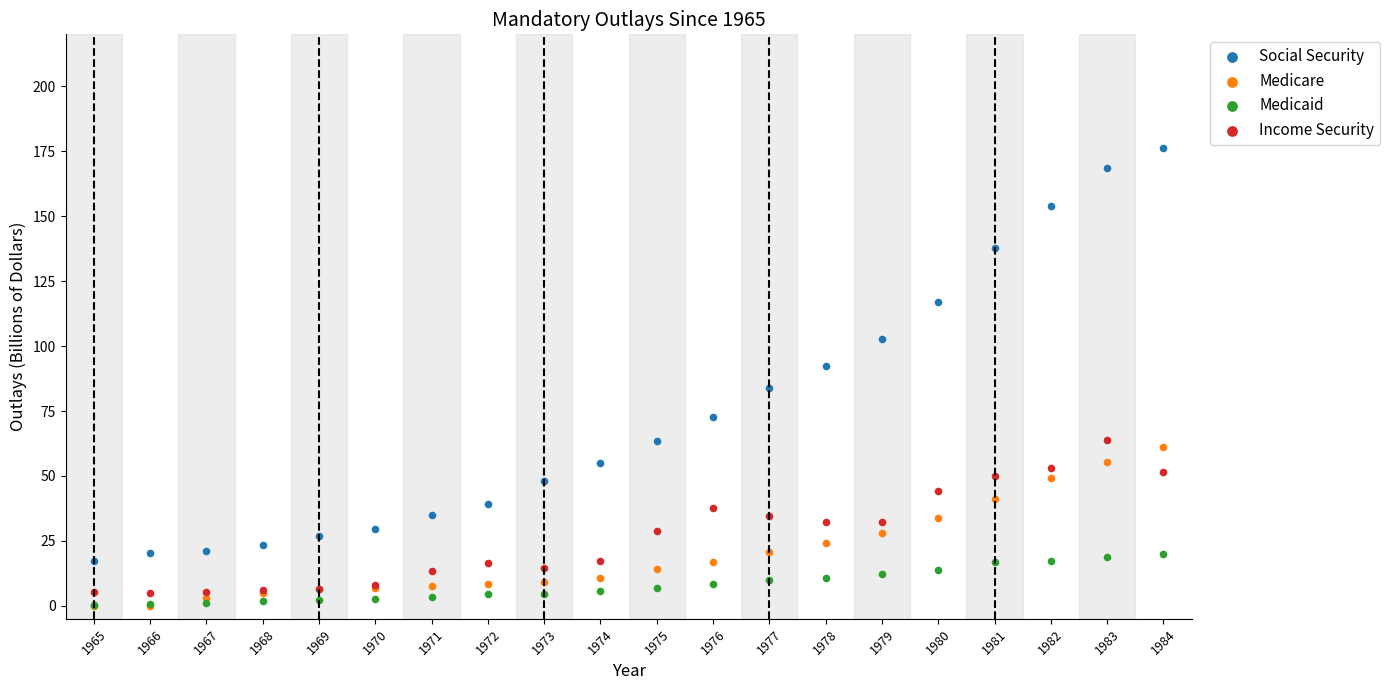

In the Social Security series, what Y value is closest to 96?

92.4